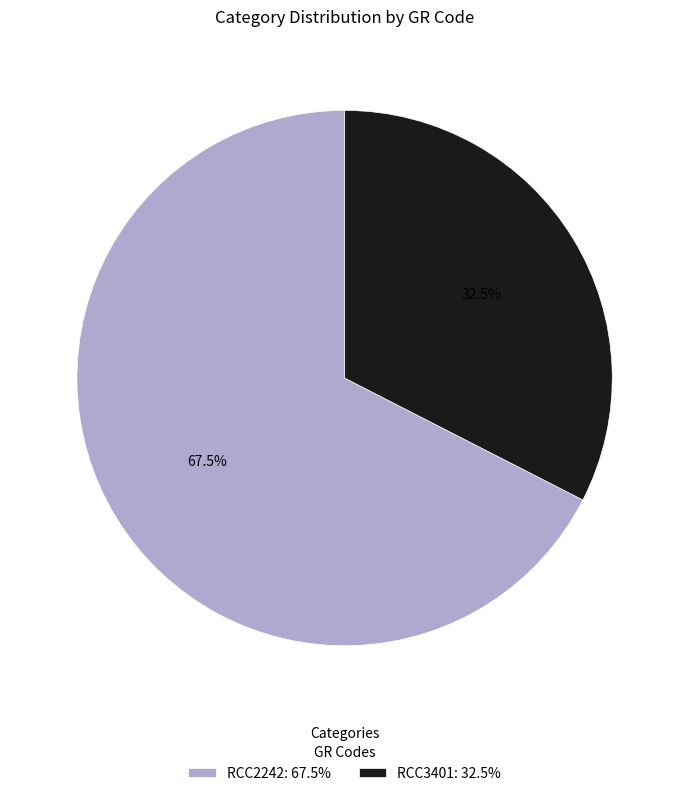

Which category has the biggest portion of the pie?

RCC2242